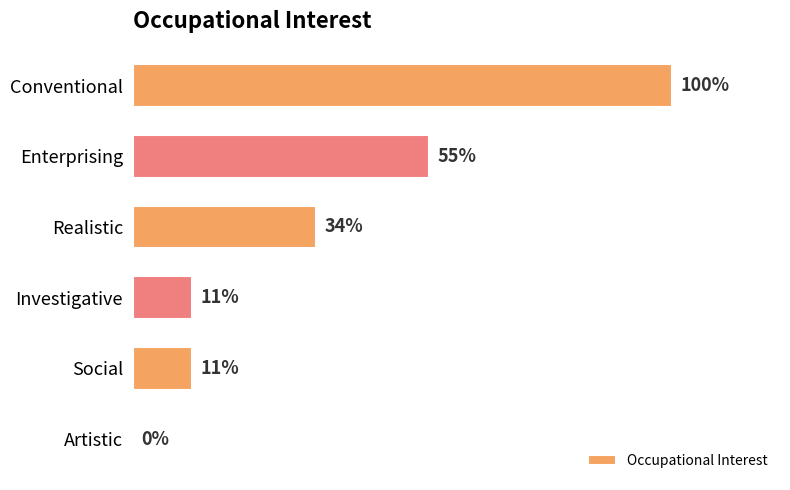

Between Conventional and Artistic, which is larger?

Conventional